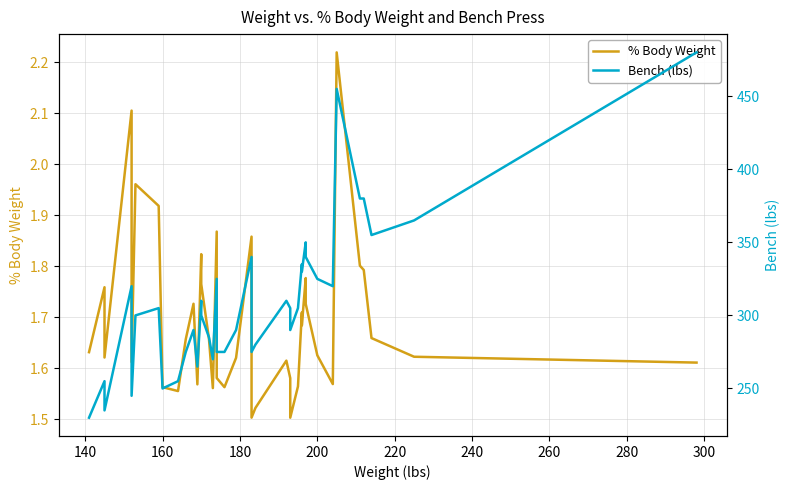

How many lines are shown in the chart?

2